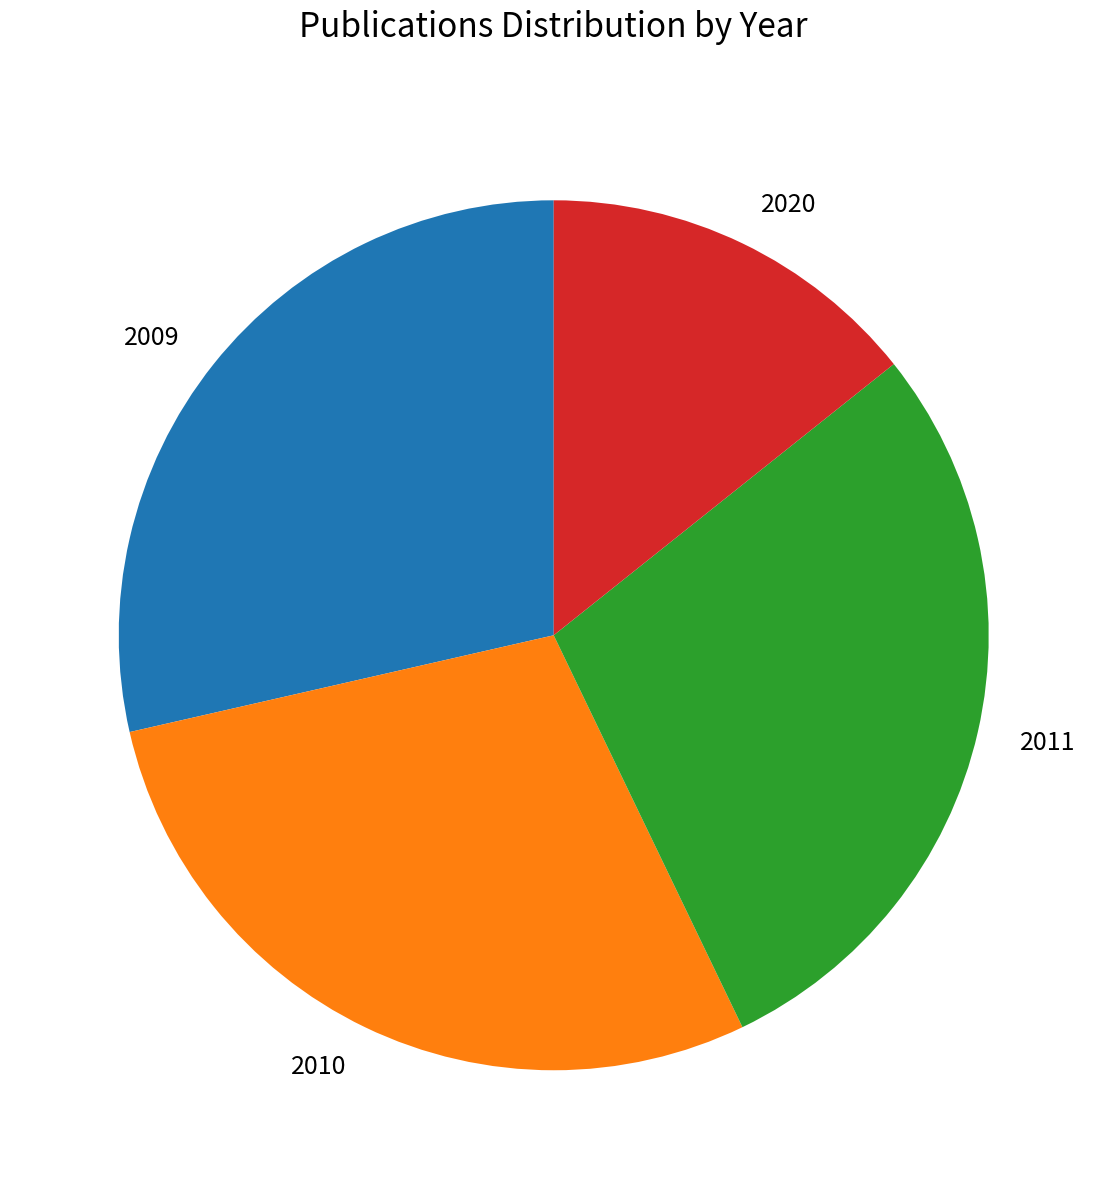

Which category has the smallest portion of the pie?

2020